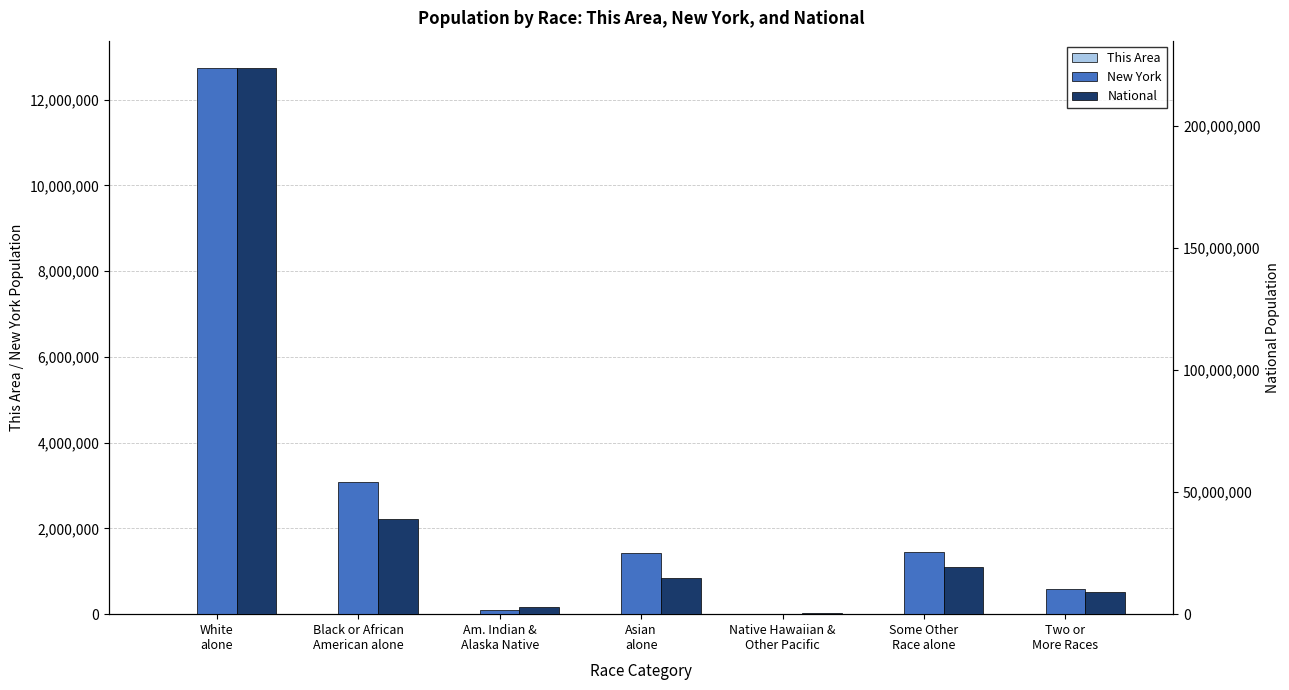

At which label does This Area first exceed 183?

White
alone